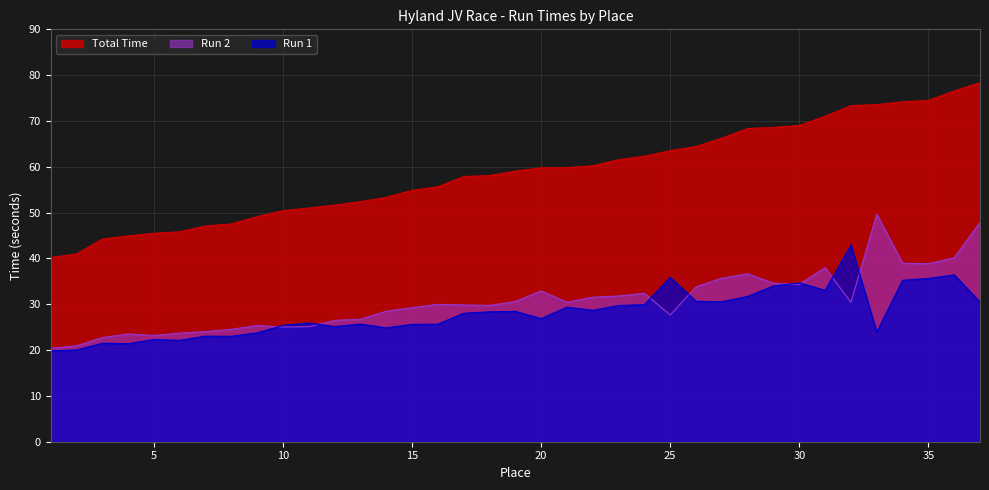

The Run 2 series shows 9.0 at 6. True or false?

False